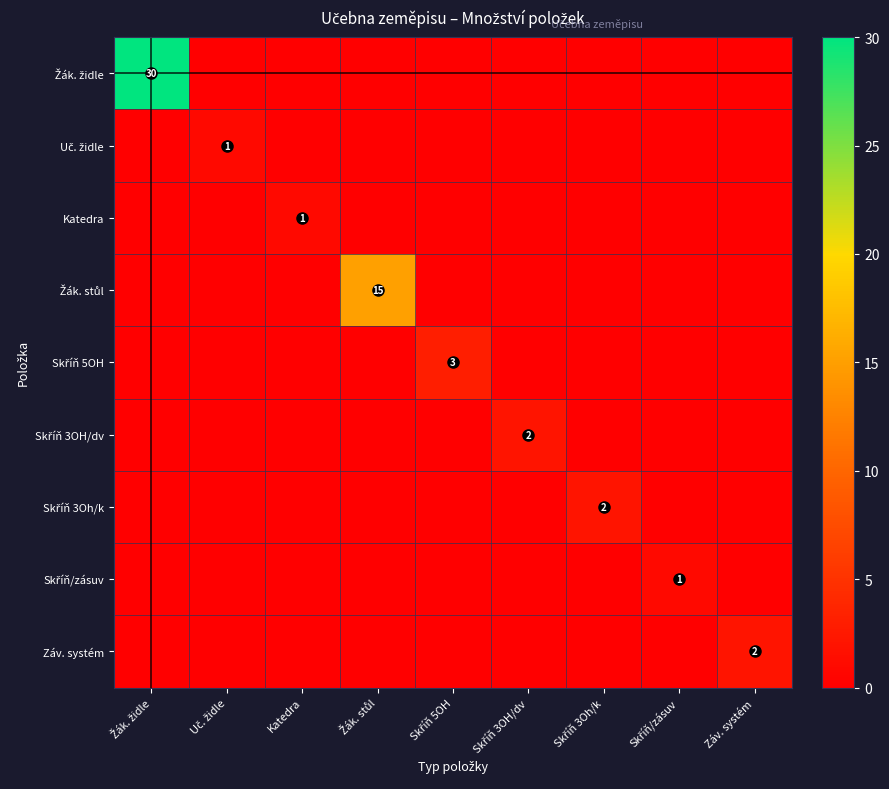

What is the spread (max minus min) of values at Skříň 3OH/dv?

2